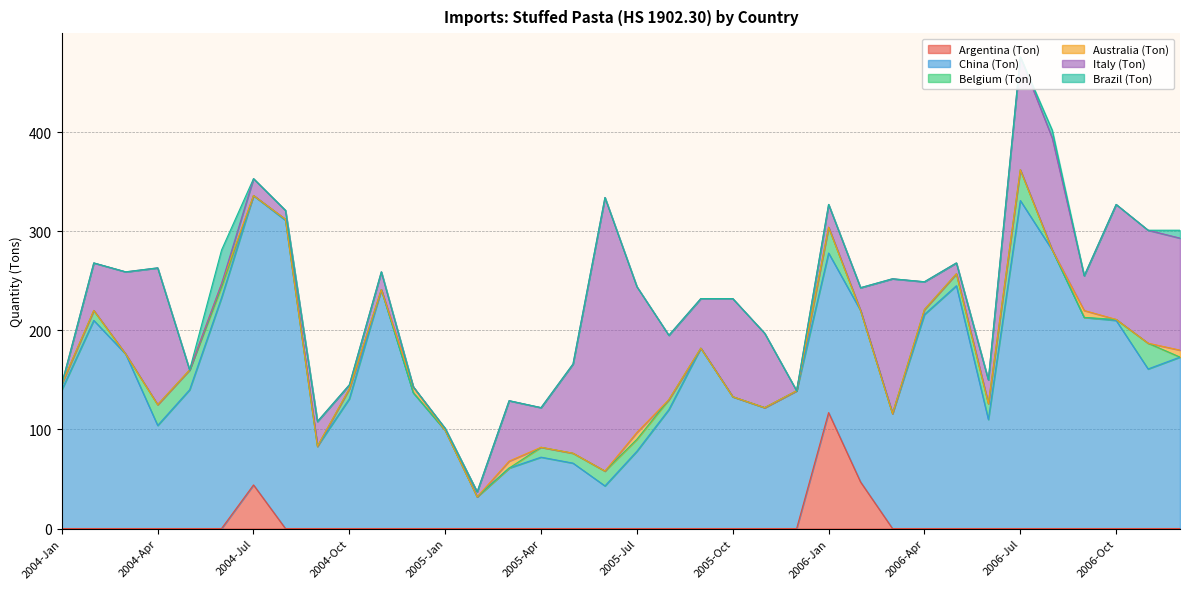

Is it true that Argentina (Ton) equals 0 at 2004-Feb?

True